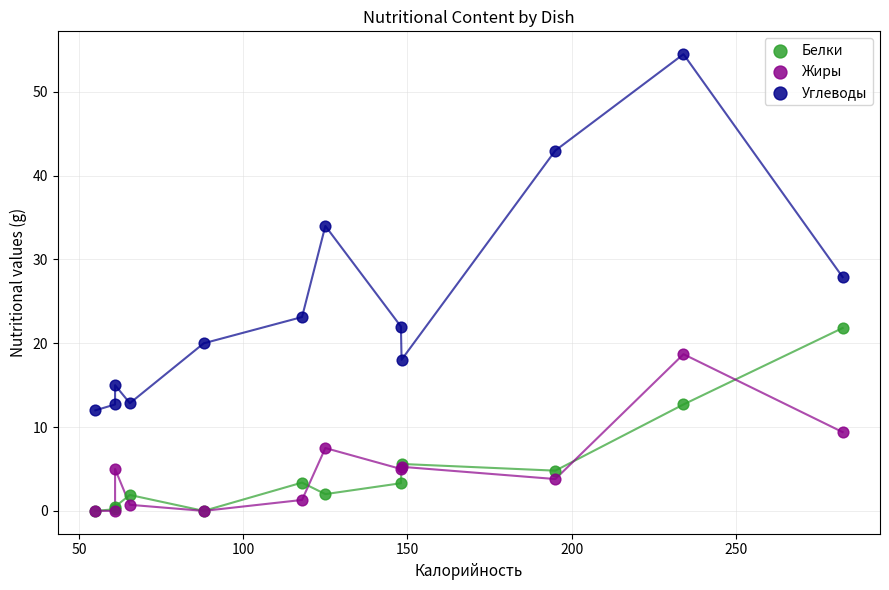

Which series has the largest Y range (max minus min)?

Углеводы